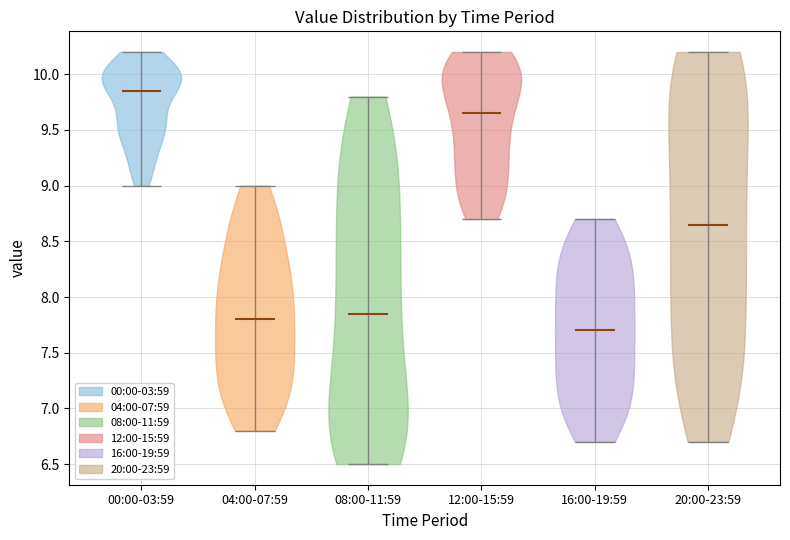

What is the lowest point the violin for 16:00-19:59 reaches on the y-axis? The values are not printed on the chart, so give them approximately, as read against the axis.

6.70